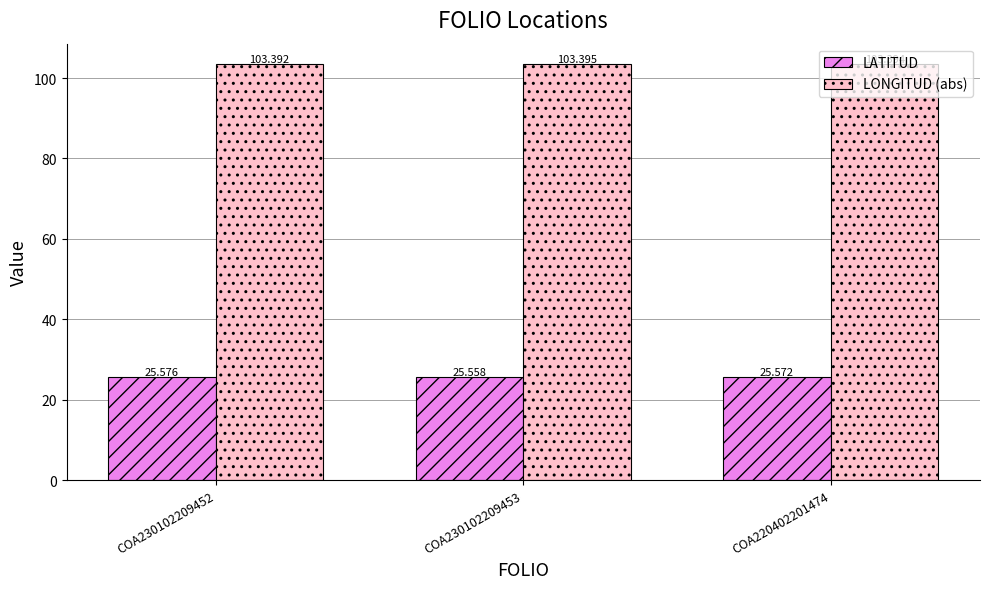

At which label is LATITUD closest to 25?

COA230102209453